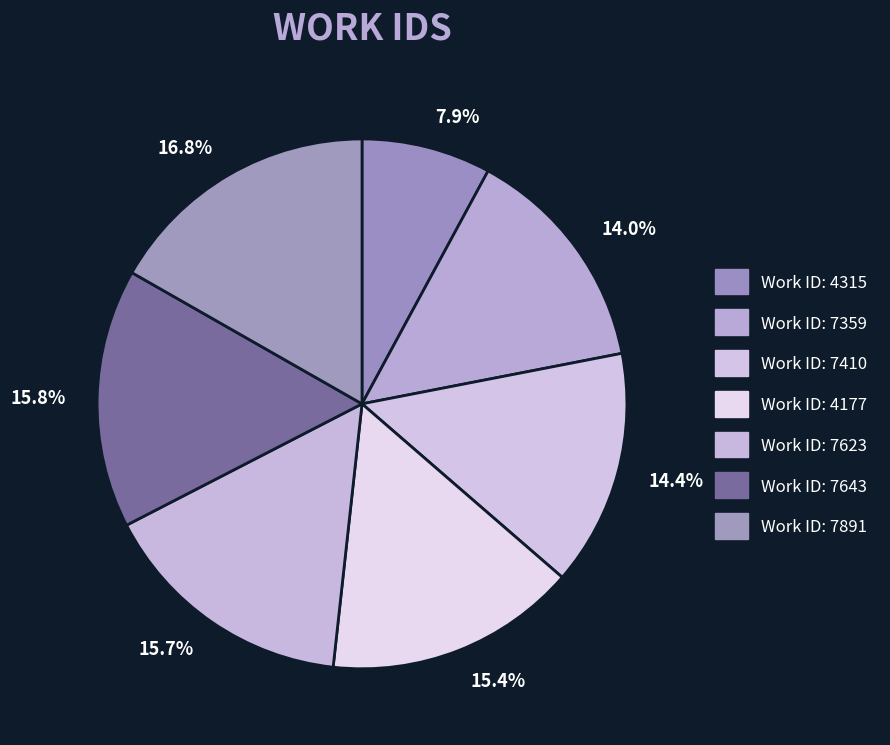

How many segments does this pie chart have?

7